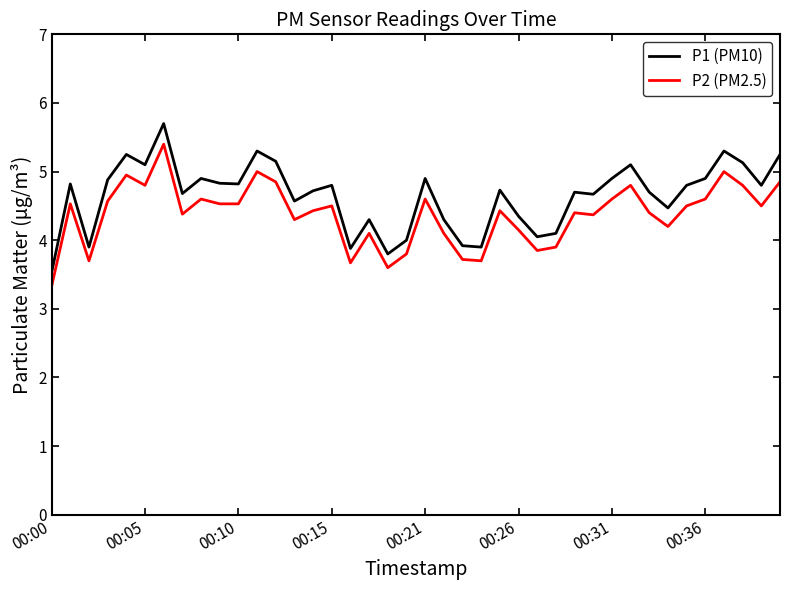

What is the difference between the maximum and minimum values in the P1 (PM10) series?

2.2